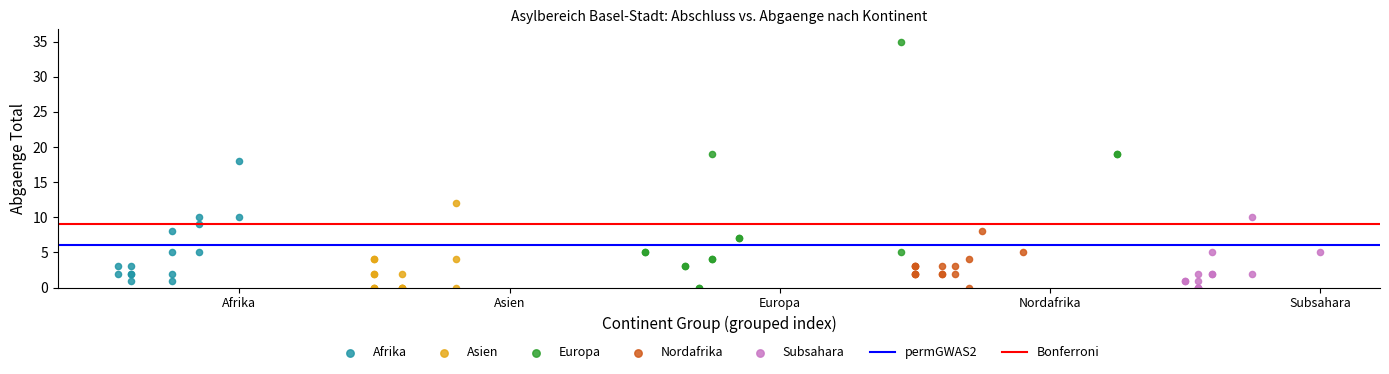

Which series reaches the maximum Y coordinate?

Europa